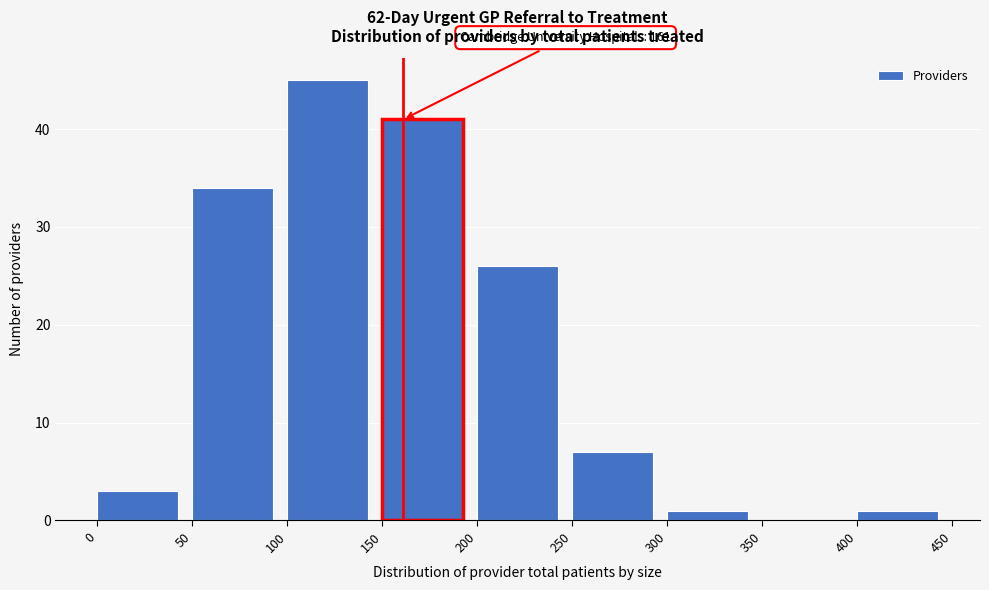

Which range on the x-axis has the tallest bar?

100 to 150